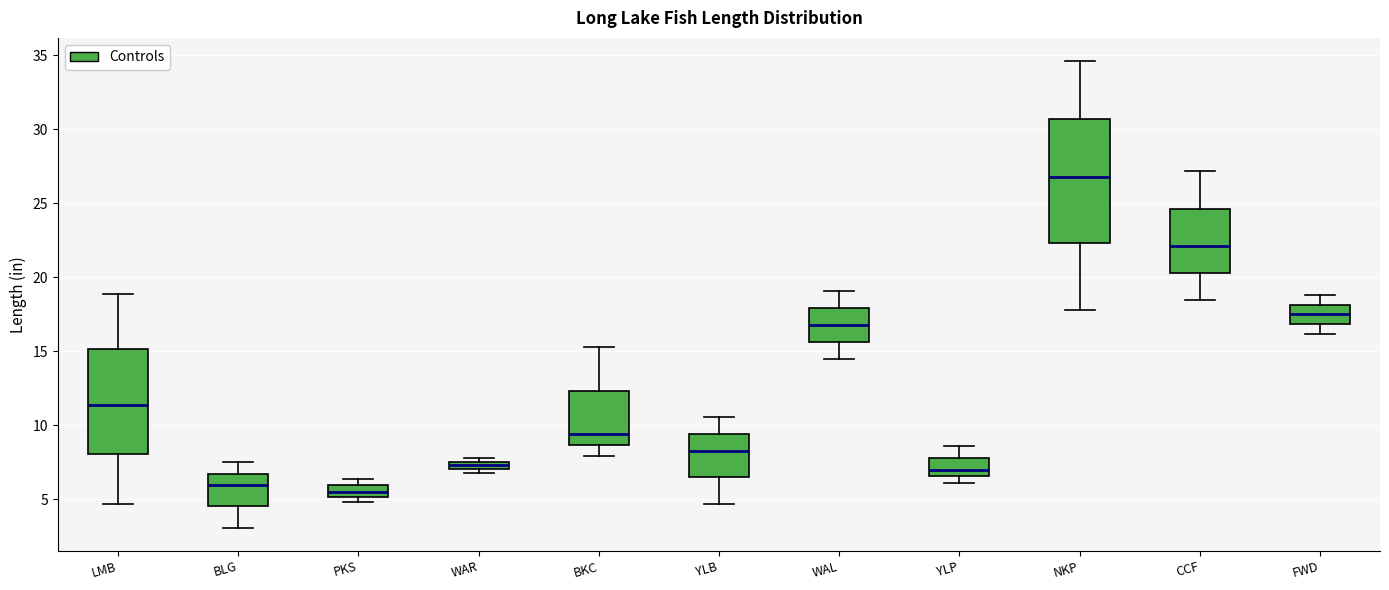

Comparing the boxes themselves (not the whiskers), which one is the tallest?

NKP